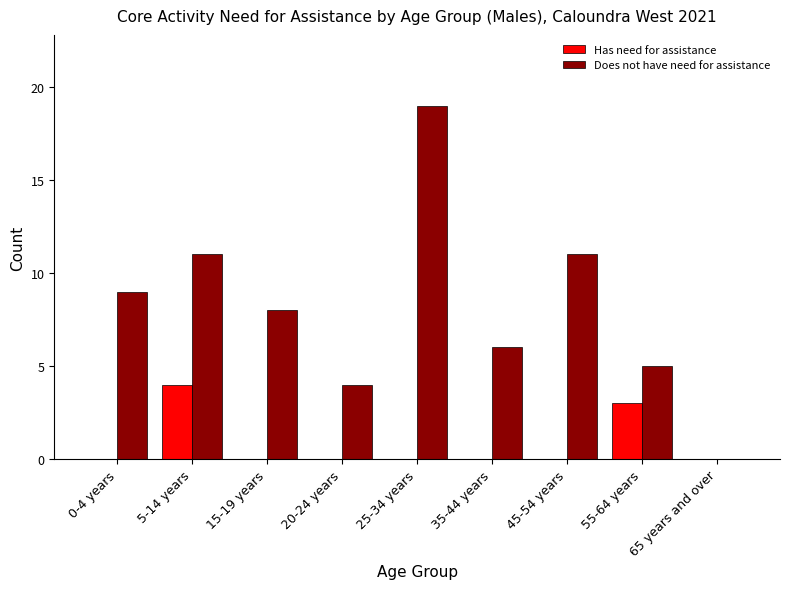

Which series has the largest range (max minus min)?

Does not have need for assistance